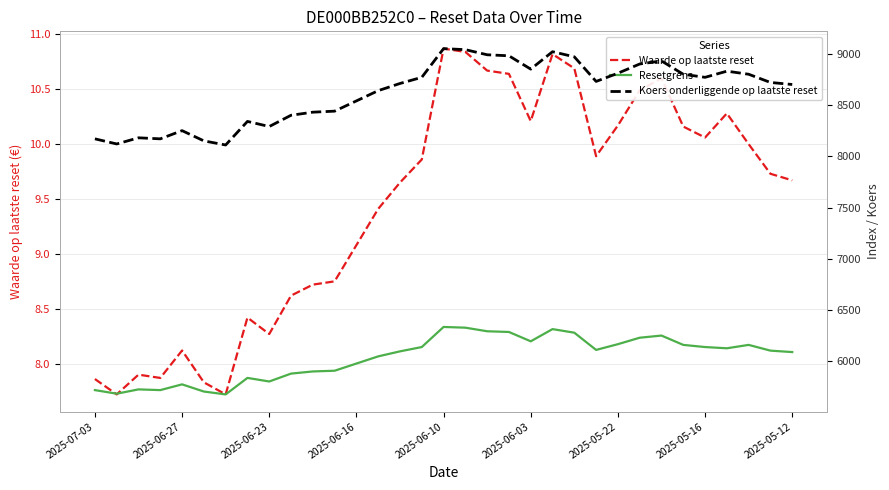

At which label does Waarde op laatste reset first exceed 9?

2025-06-16